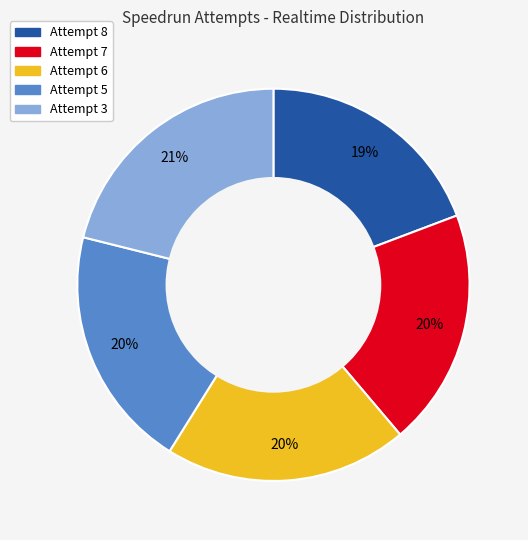

Which slice is the largest?

Attempt 3